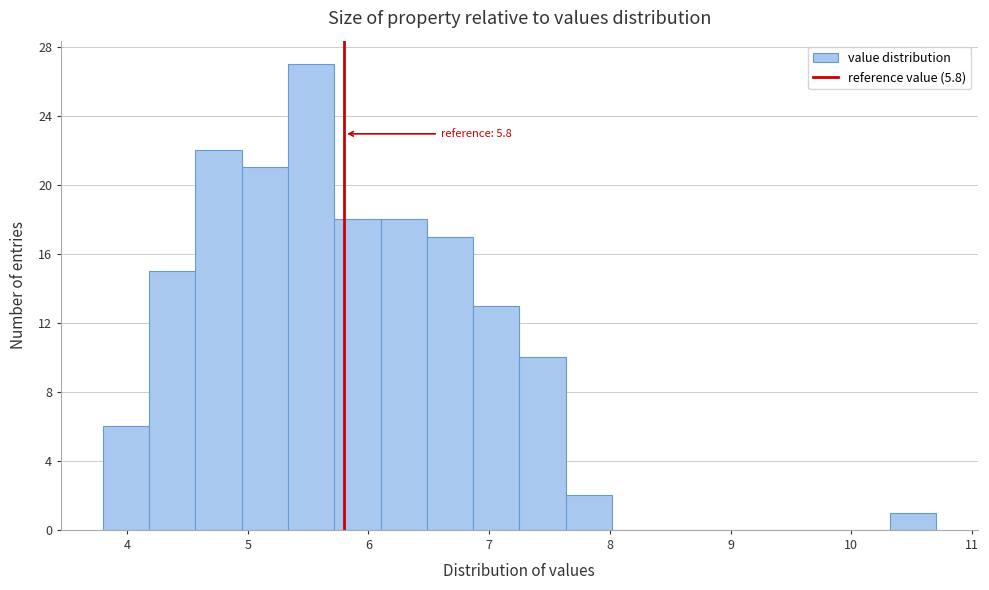

Read against the x-axis, roughly where is the centre of the tallest bar?

5.5